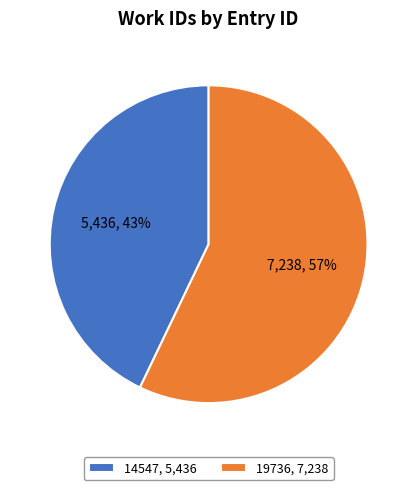

Approximately how many times larger is the value at 19736 compared to 14547?

1.3